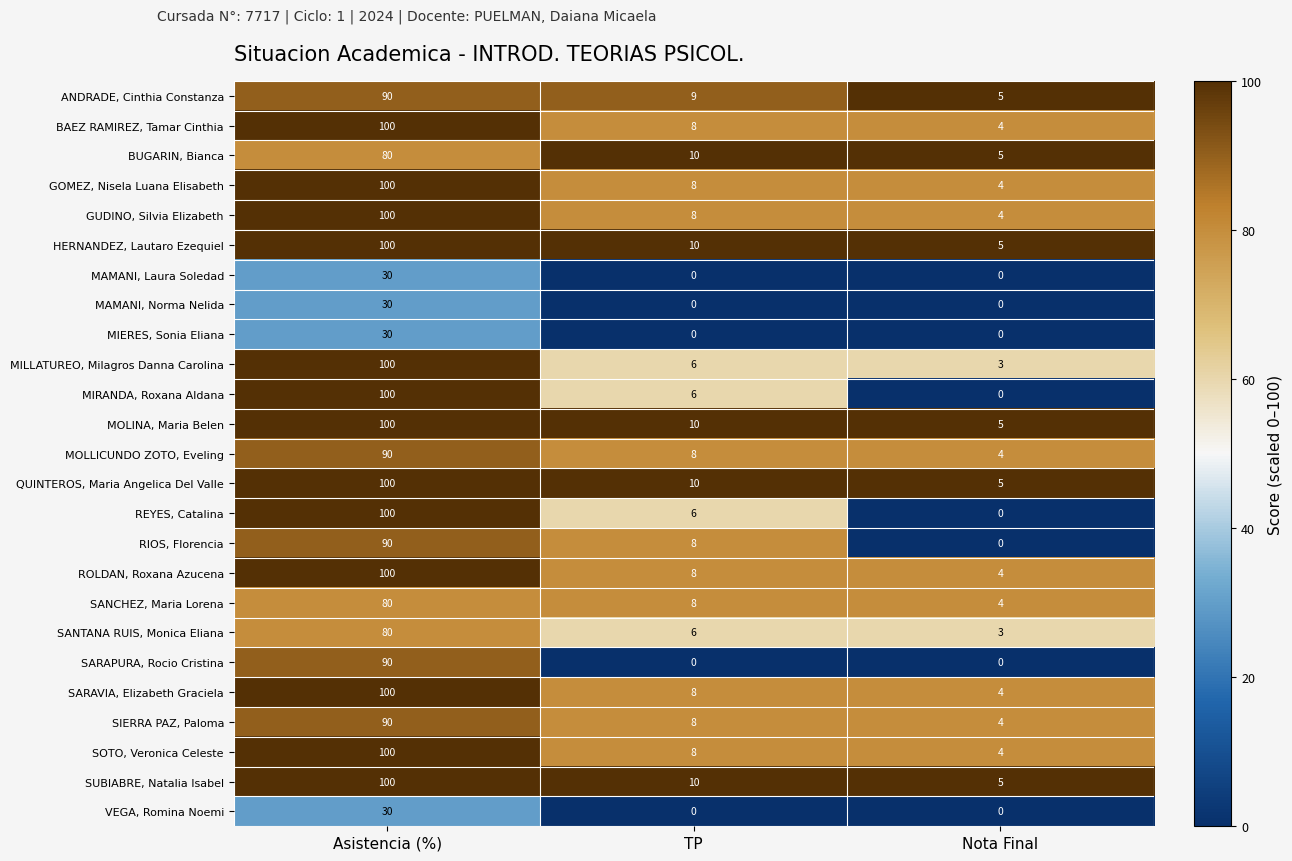

What is the greatest value displayed?

100